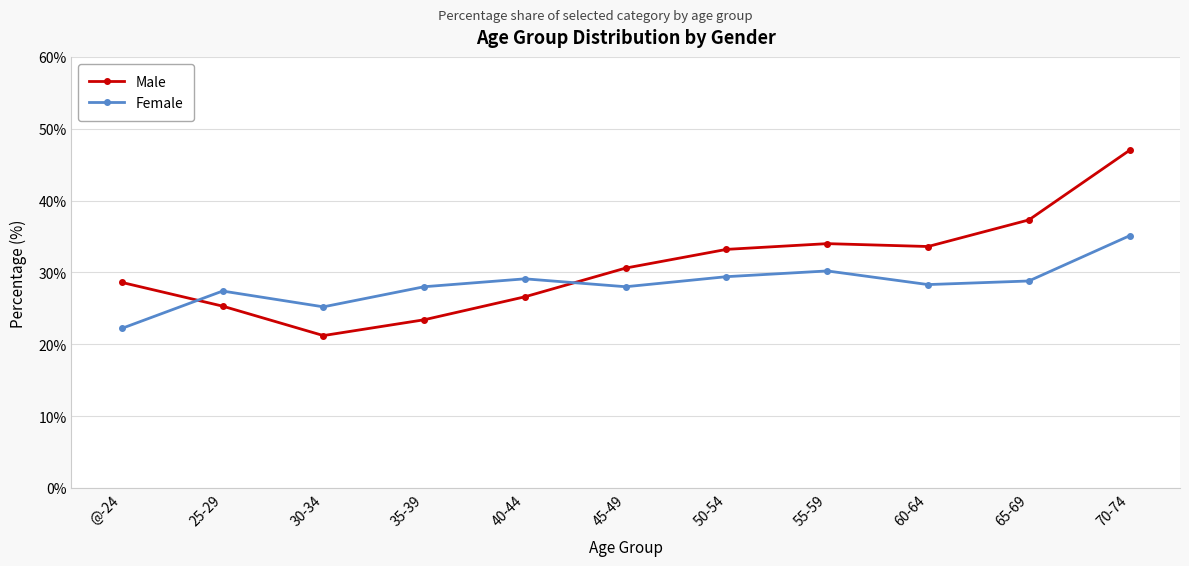

Between which two adjacent categories do Male and Female first intersect?

@-24 and 25-29